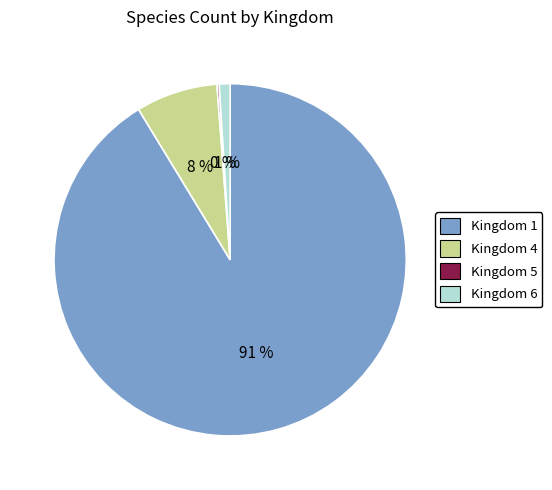

To the nearest percent, what percentage of the pie is Kingdom 1?

91%